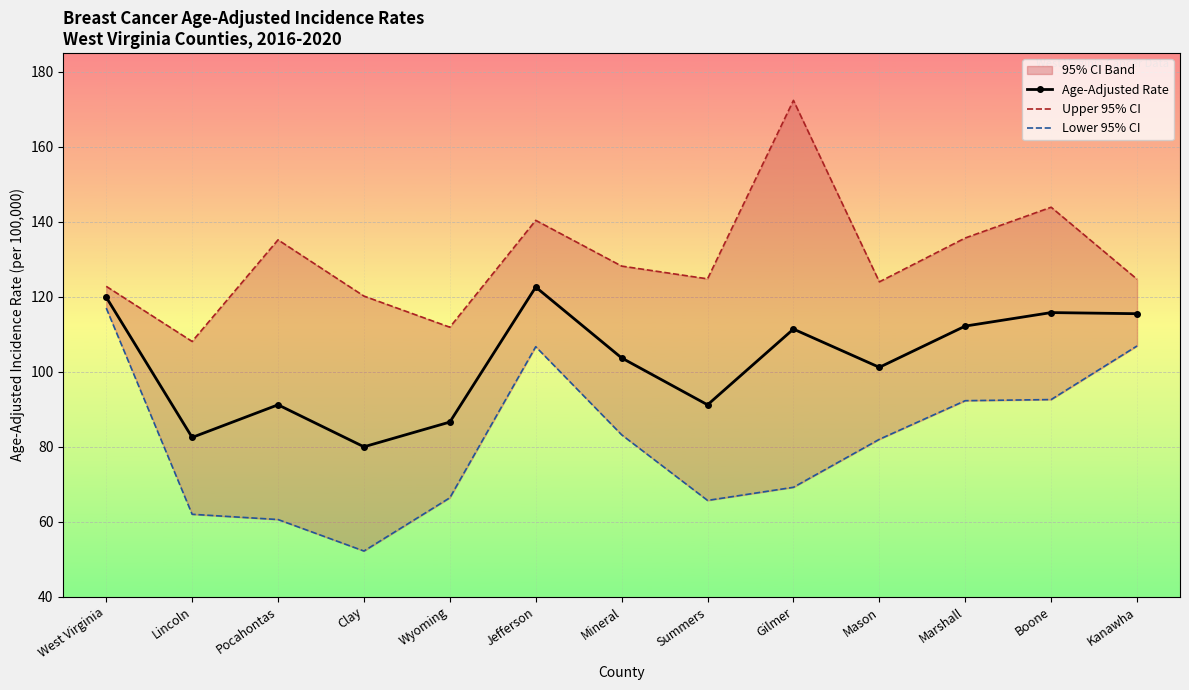

Which has a higher value, Wyoming or Mason?

Mason